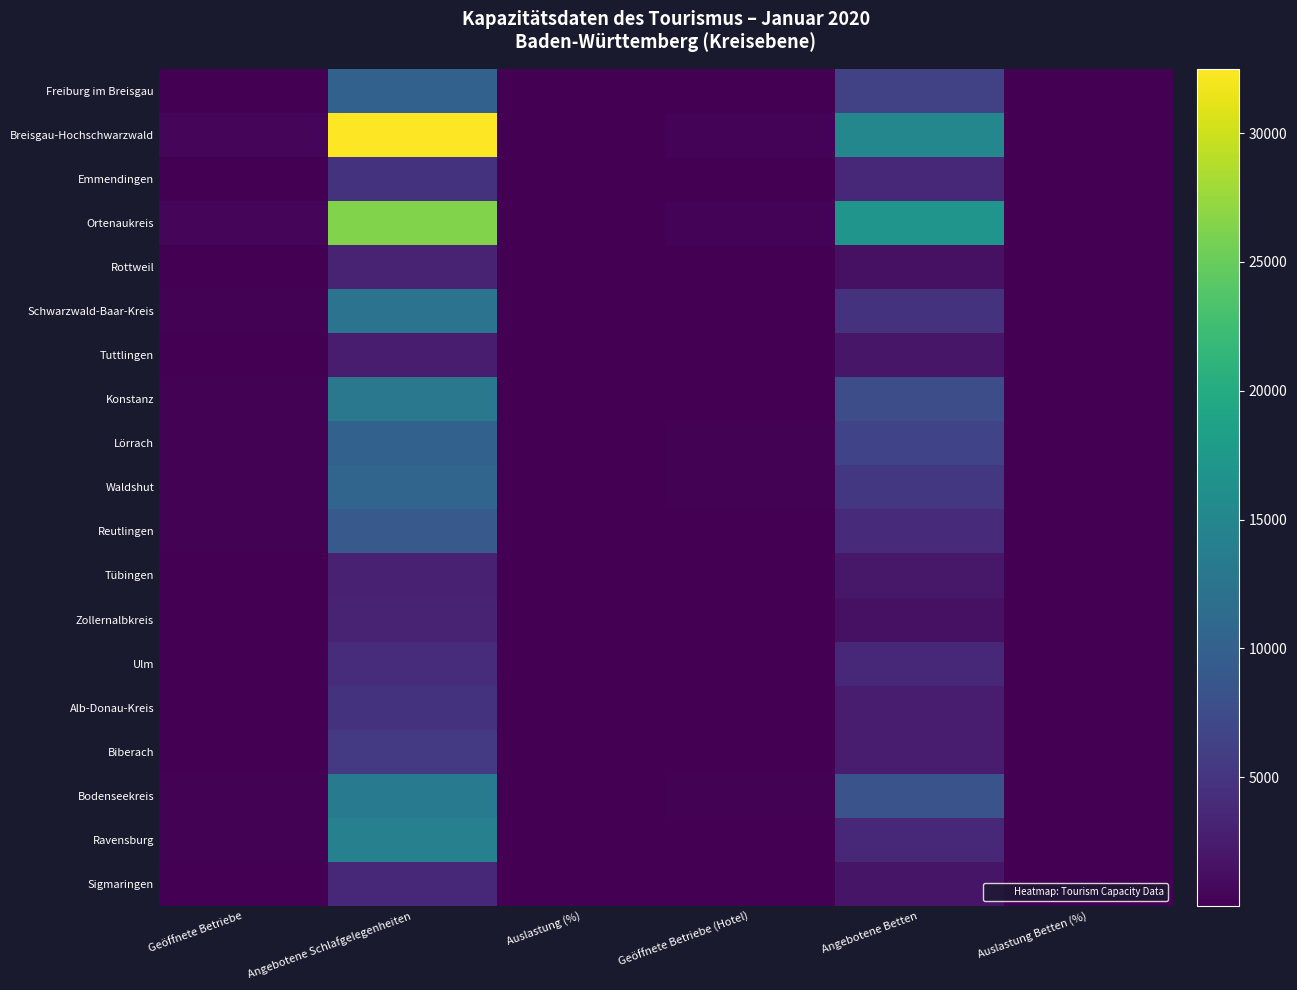

Which series has the widest spread of values?

Breisgau-Hochschwarzwald